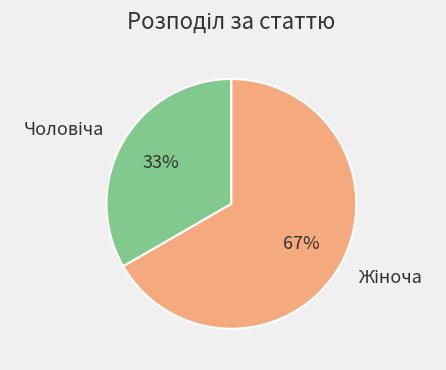

Is there any slice that represents more than half of the pie?

Yes